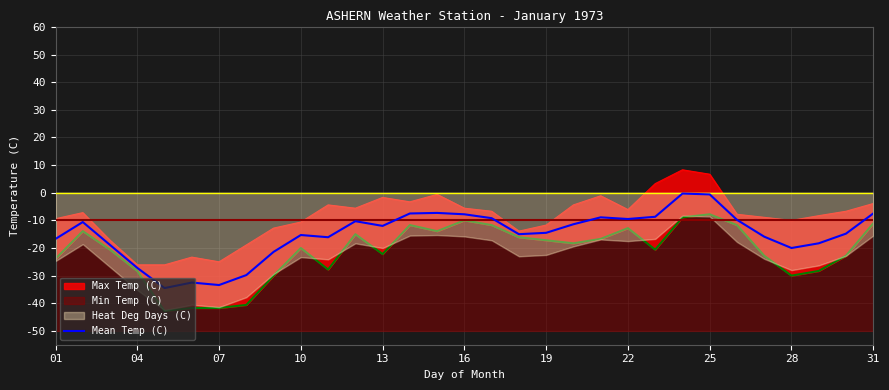

Where is the data nearest to the value -17?

01